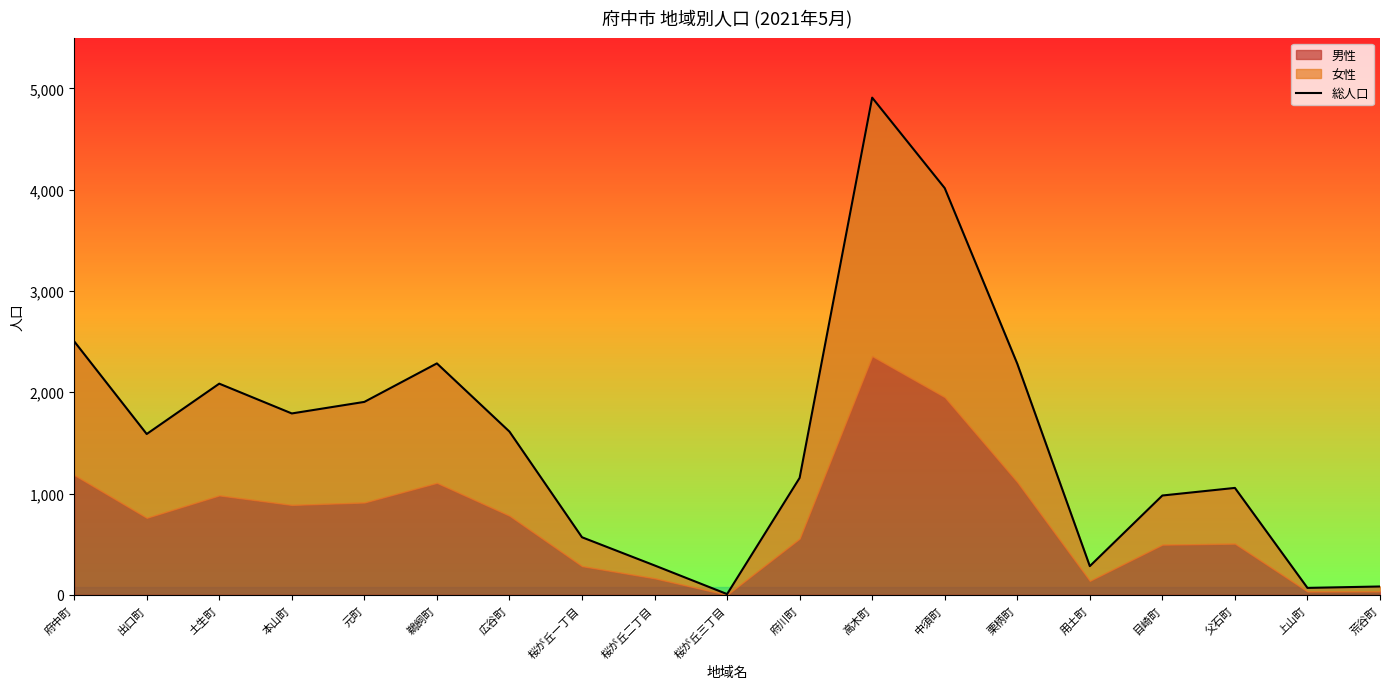

Rank the categories by value from lowest to highest.

桜が丘三丁目, 上山町, 荒谷町, 用土町, 桜が丘二丁目, 桜が丘一丁目, 目崎町, 父石町, 府川町, 出口町, 広谷町, 本山町, 元町, 土生町, 栗柄町, 鵜飼町, 府中町, 中須町, 高木町